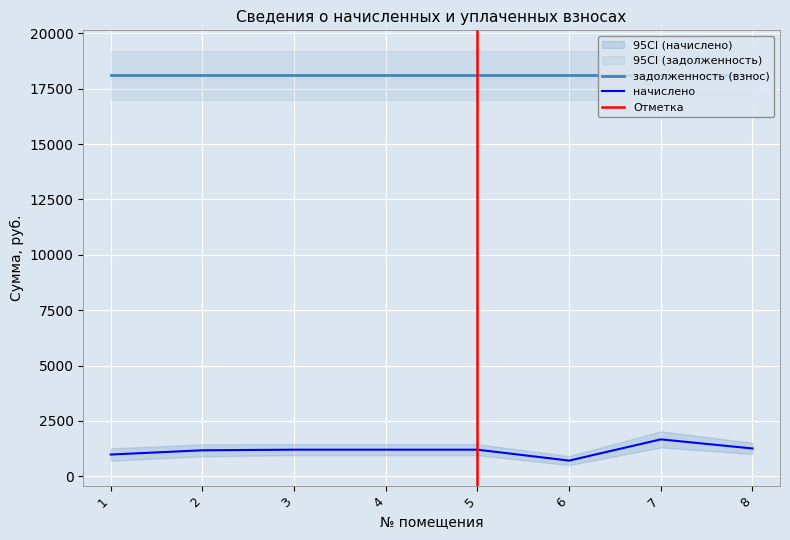

True or false: there are more than 1 points higher than both neighbors.

False